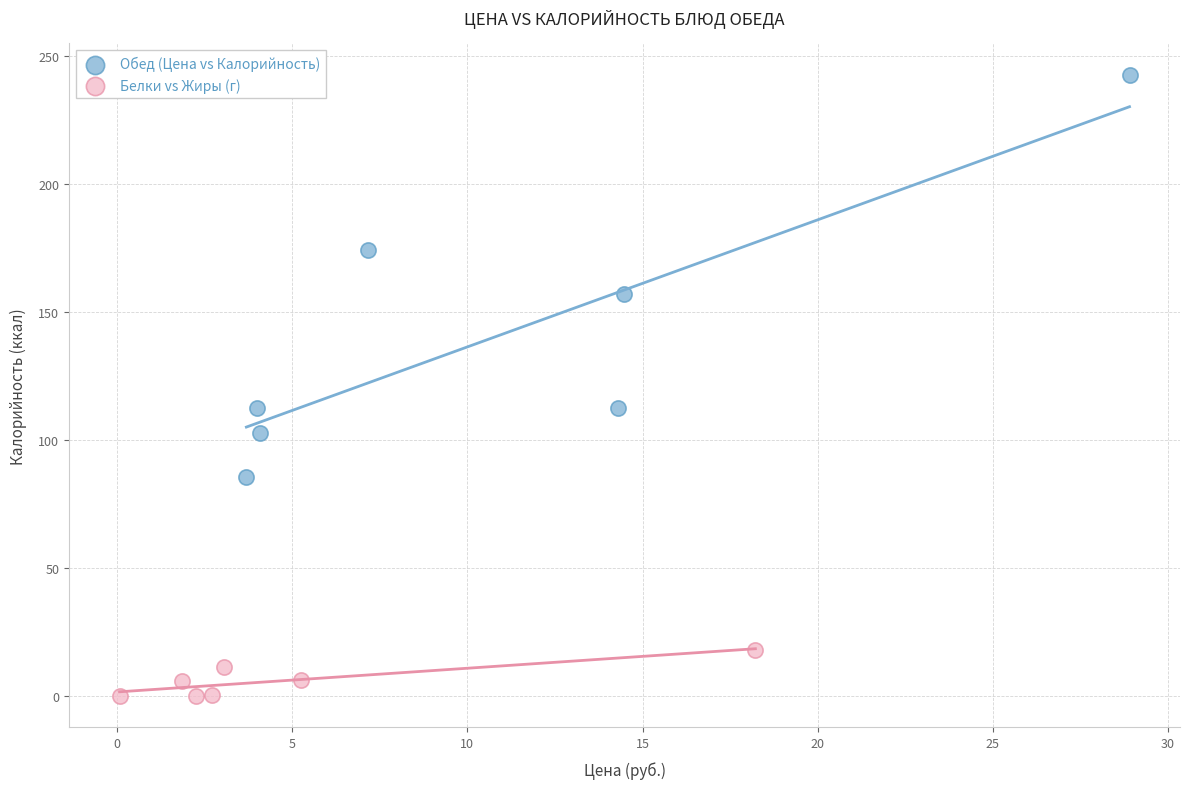

Which series contains the lowest Y value?

Белки vs Жиры (г)